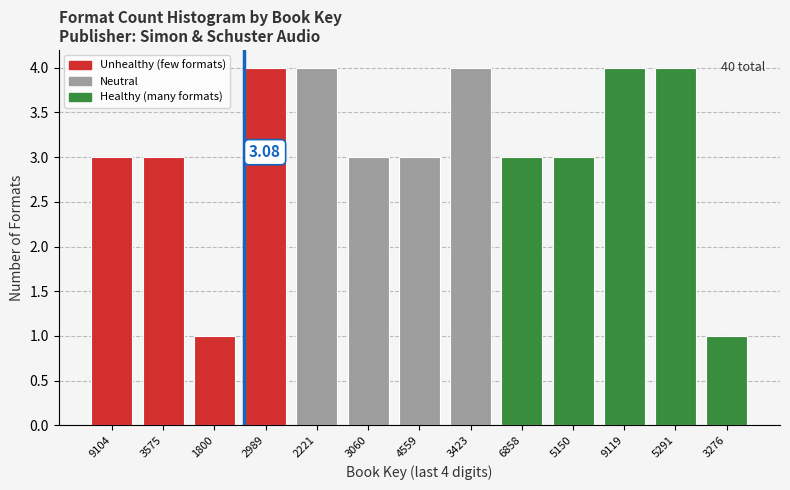

What is the average value?

3